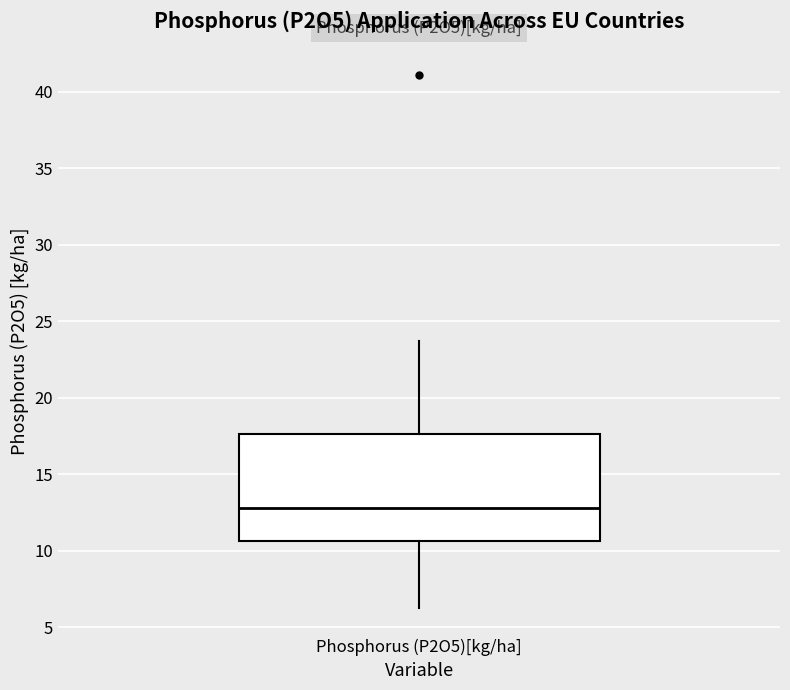

Where is the lower edge of the box for Phosphorus (P2O5)[kg/ha] on the y-axis? The values are not printed on the chart, so give them approximately, as read against the axis.

10.5